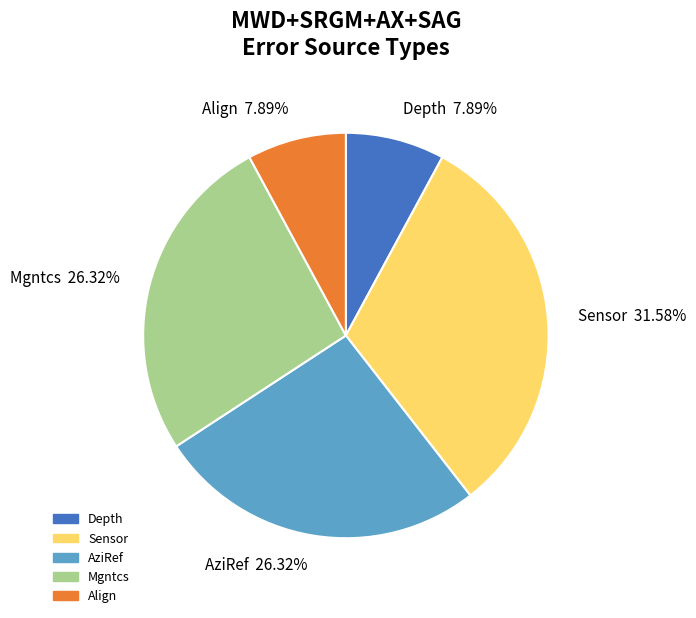

Between Align and AziRef, which is larger?

AziRef